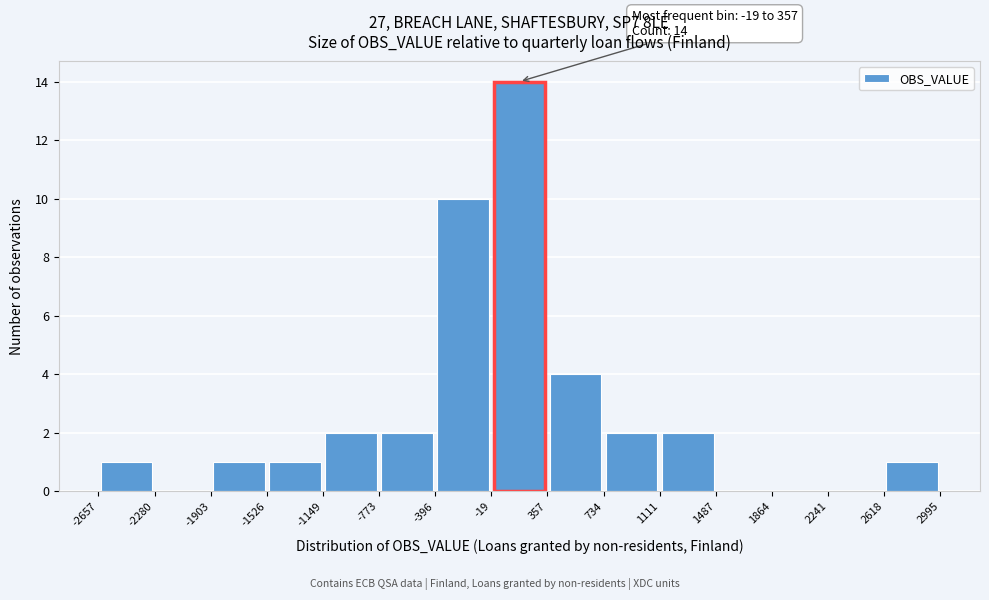

Over which range of the x-axis is the bar tallest?

-19 to 357